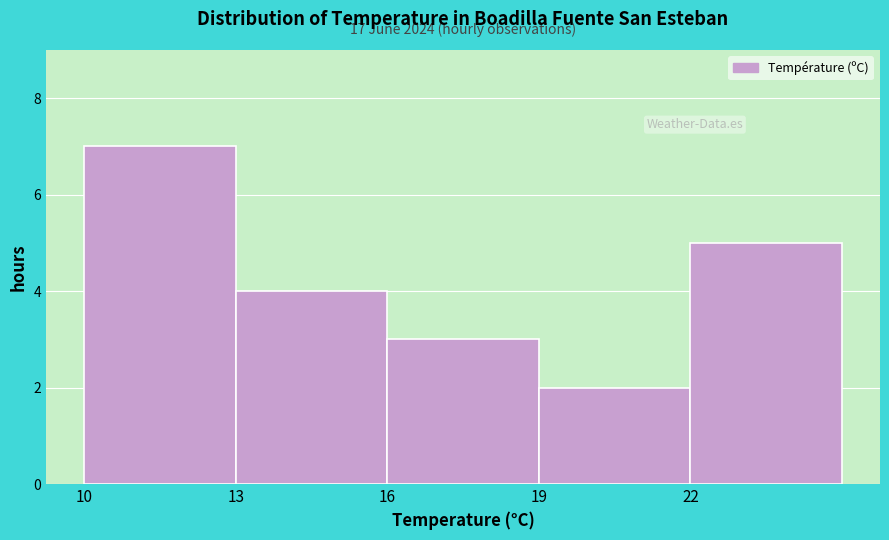

Which range on the x-axis has the tallest bar?

10 to 13